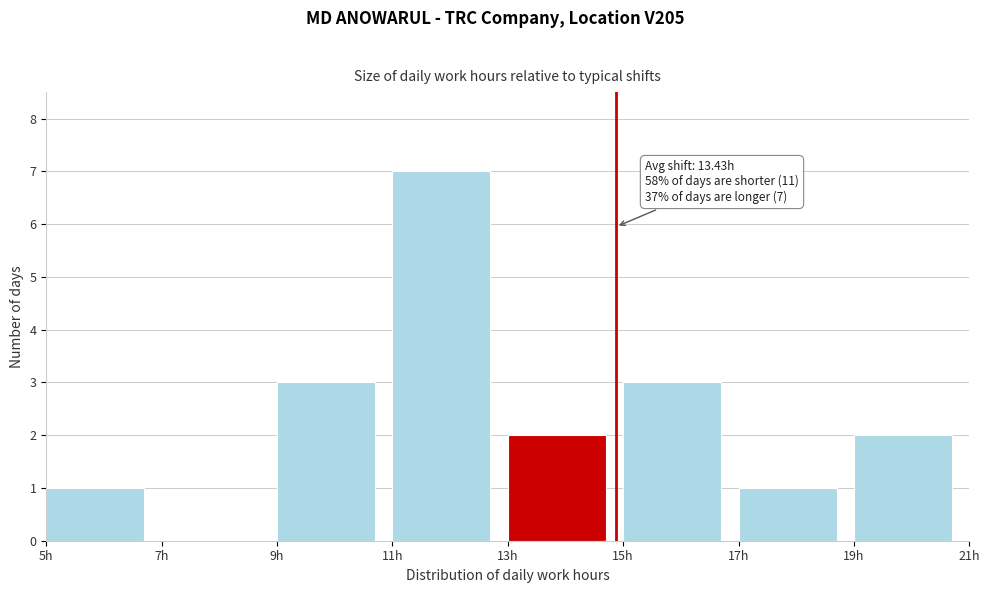

Which range on the x-axis has the tallest bar?

11 to 13